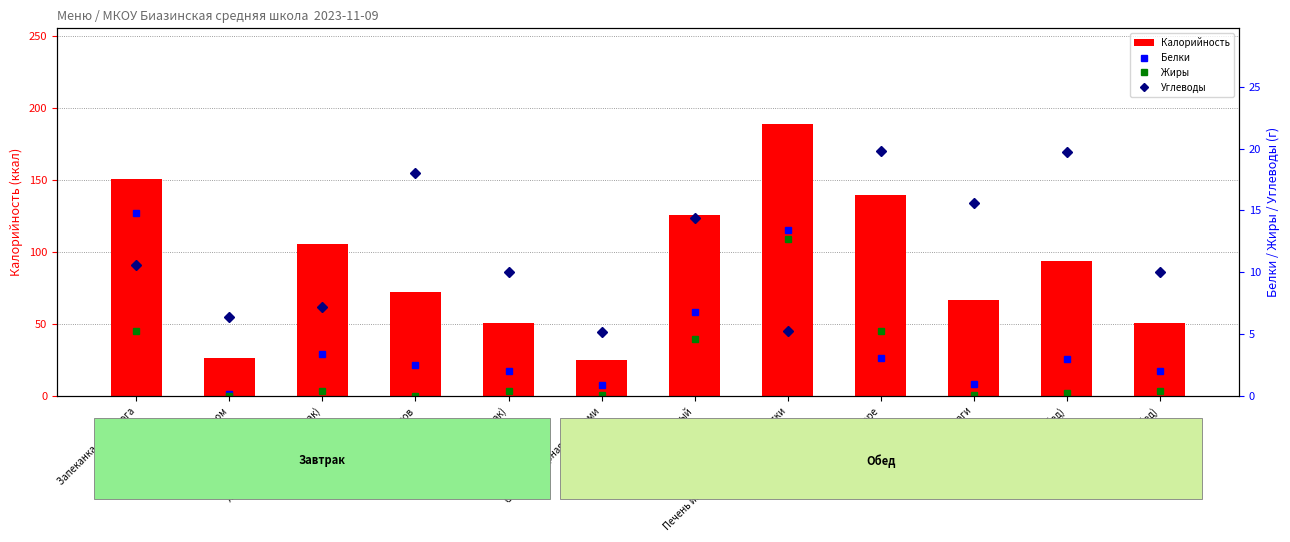

What is the average value of the Калорийность series?

91.5